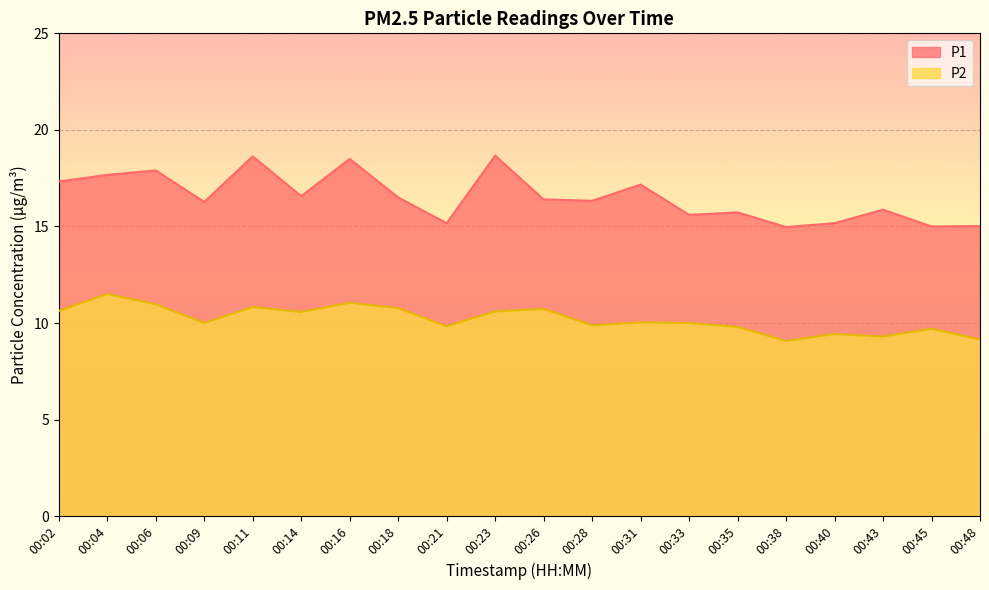

True or false: P1 and P2 intersect in this chart.

False